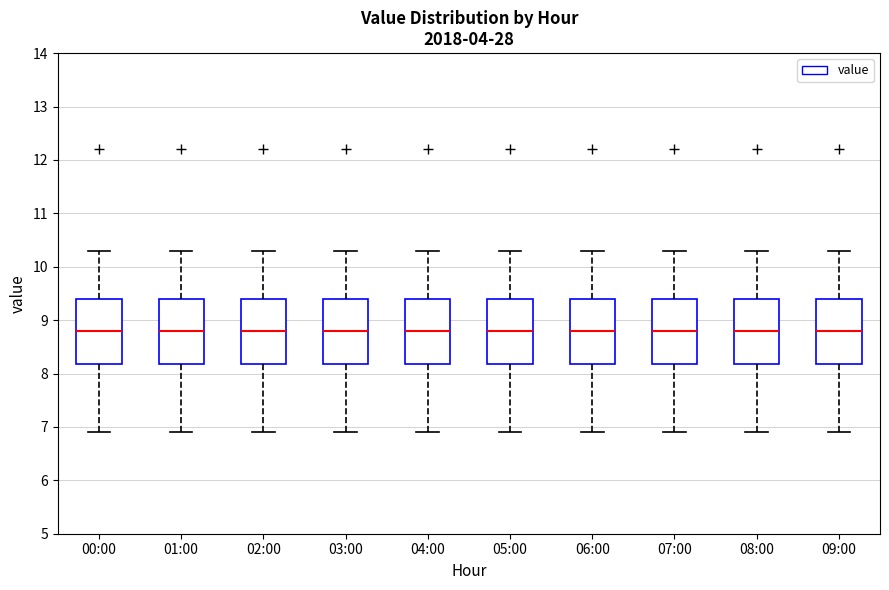

Where does the upper whisker of the box for 00:00 end on the y-axis? The values are not printed on the chart, so give them approximately, as read against the axis.

10.3